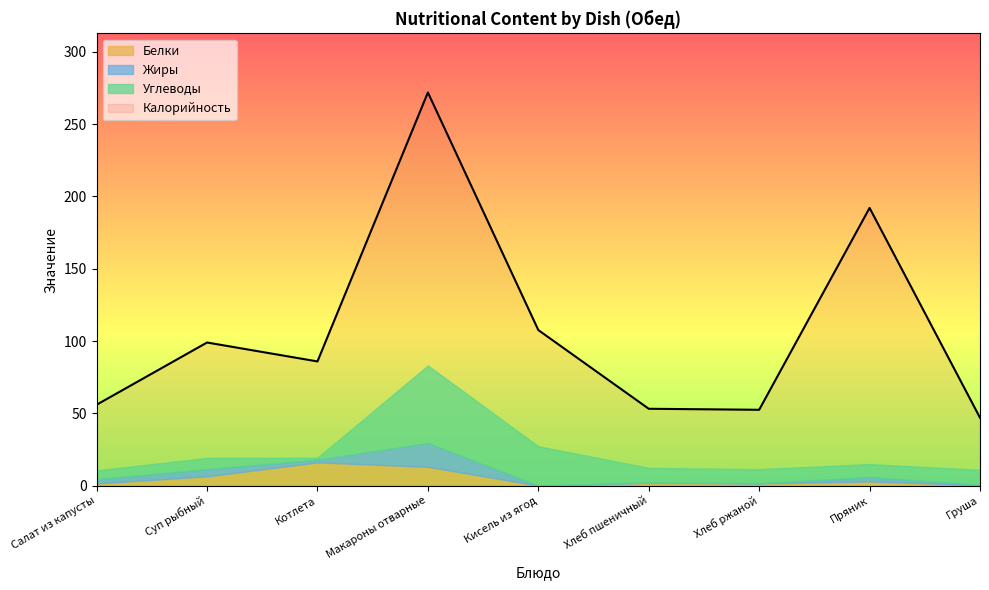

Between Котлета and Макароны отварные, which series saw the biggest shift?

Калорийность